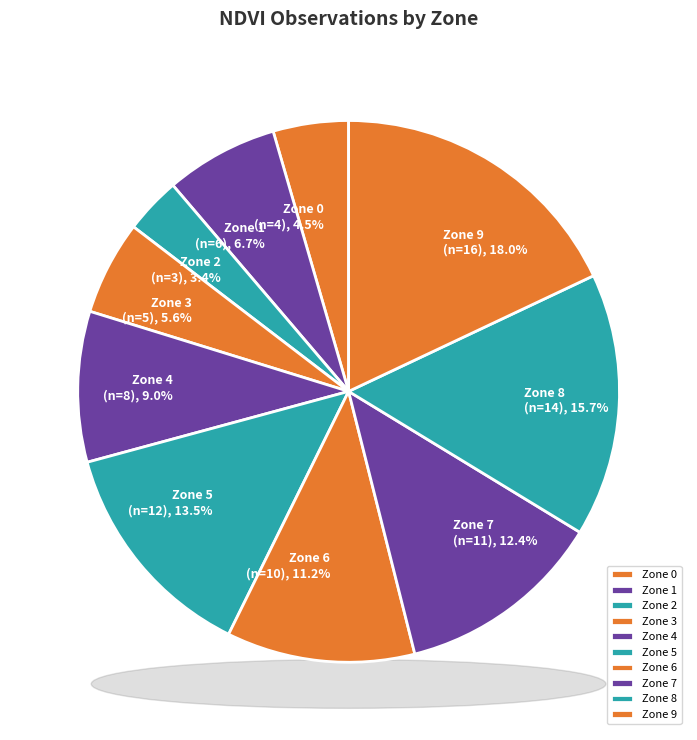

Which category has the biggest portion of the pie?

Zone 9